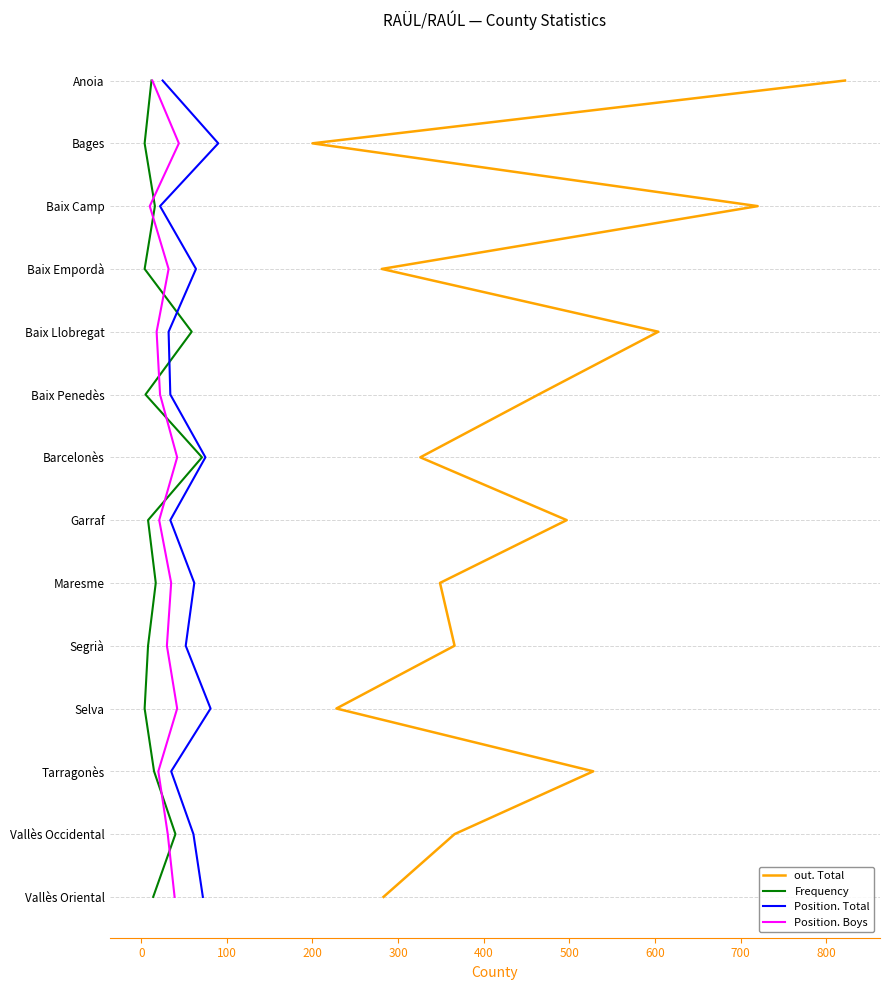

How many lines are shown in the chart?

4